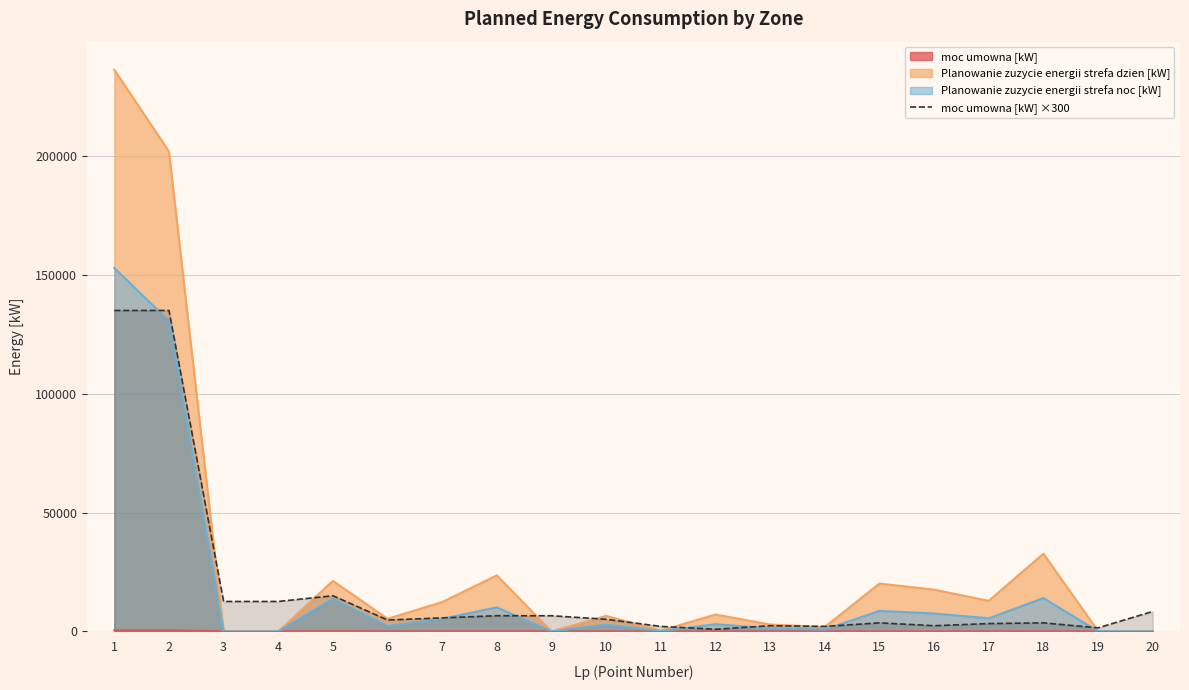

True or false: the data has more than 0 interior local peaks.

True